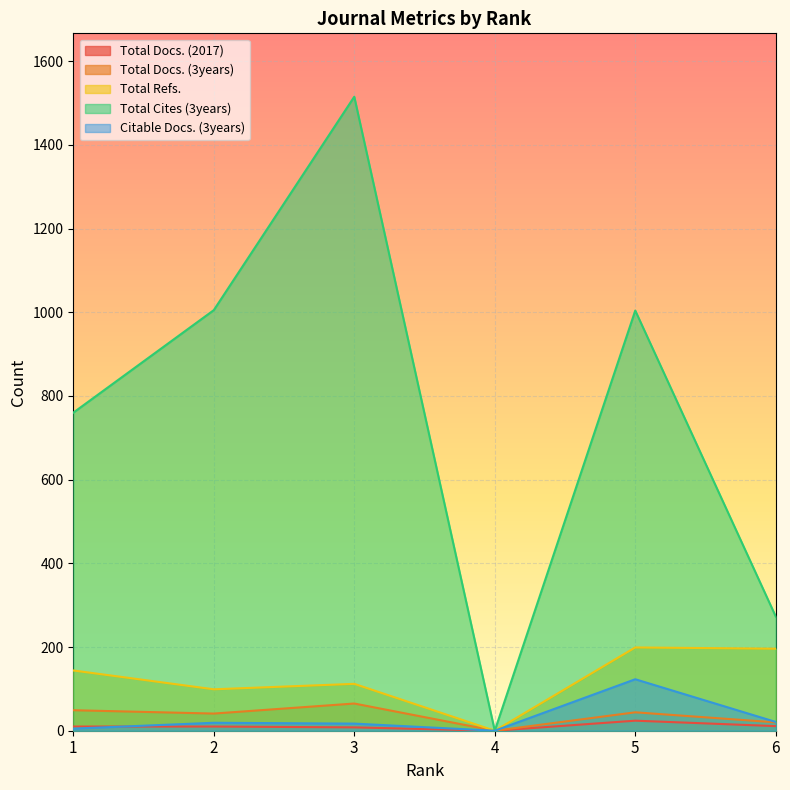

How many lines are shown in the chart?

5